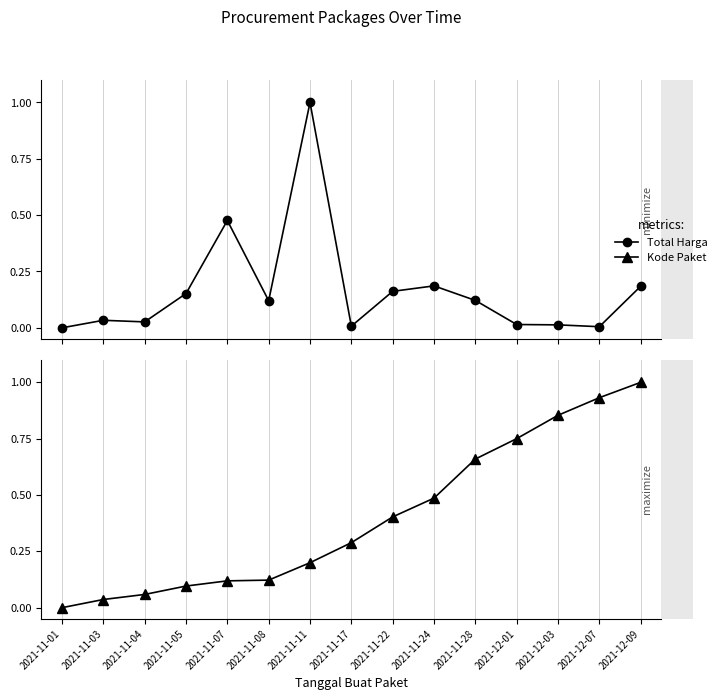

What is the maximum value for Total Harga?

1.0